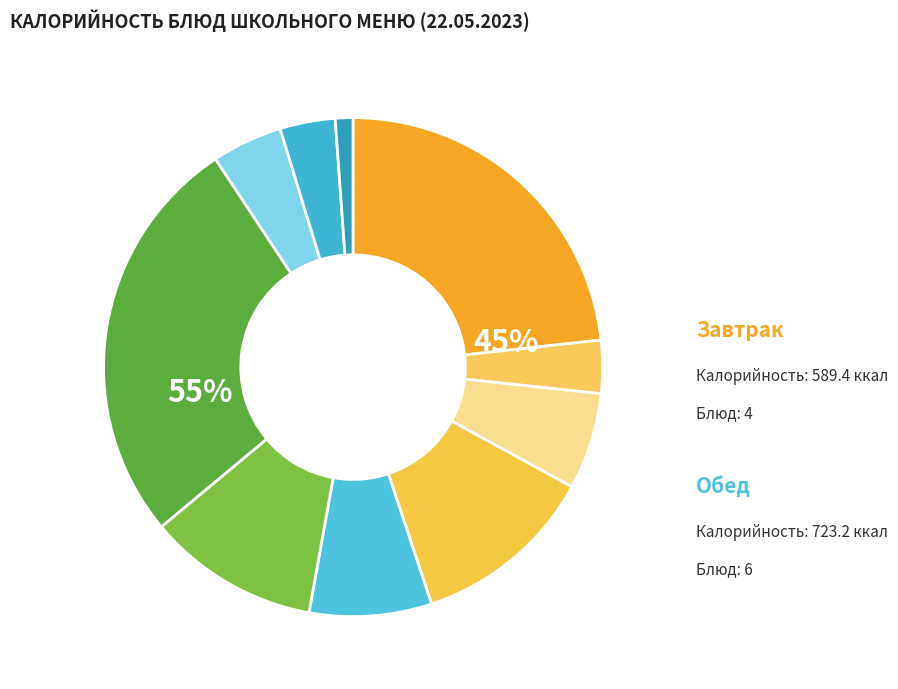

How much of the chart is everything except Чай с сахаром?

96.6%